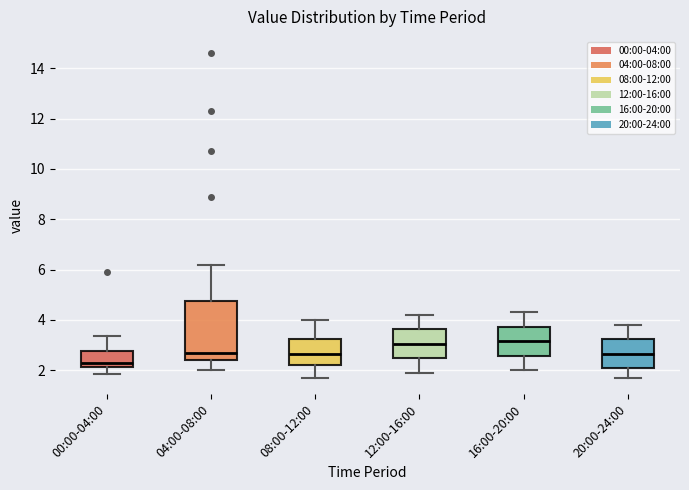

Reading left to right, transcribe this box plot: for each box, give where its median line is, the range the box spans, and where its two whiskers end, as read against the y-axis. The values are not printed on the chart, so give them approximately, as read against the axis.

00:00-04:00: median 2.4, box 2.2 to 2.8, whiskers 1.8 to 3.4
04:00-08:00: median 2.8, box 2.4 to 4.8, whiskers 2.0 to 6.2
08:00-12:00: median 2.6, box 2.2 to 3.2, whiskers 1.8 to 4.0
12:00-16:00: median 3.0, box 2.4 to 3.6, whiskers 2.0 to 4.2
16:00-20:00: median 3.2, box 2.6 to 3.8, whiskers 2.0 to 4.4
20:00-24:00: median 2.6, box 2.0 to 3.2, whiskers 1.8 to 3.8